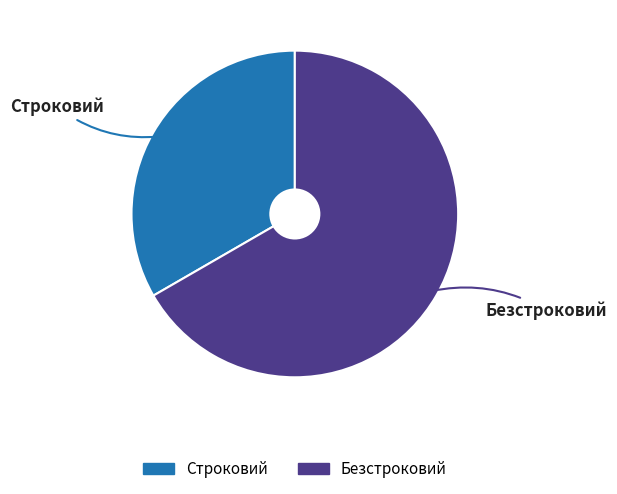

Is it true that Строковий is 33% of the pie?

True